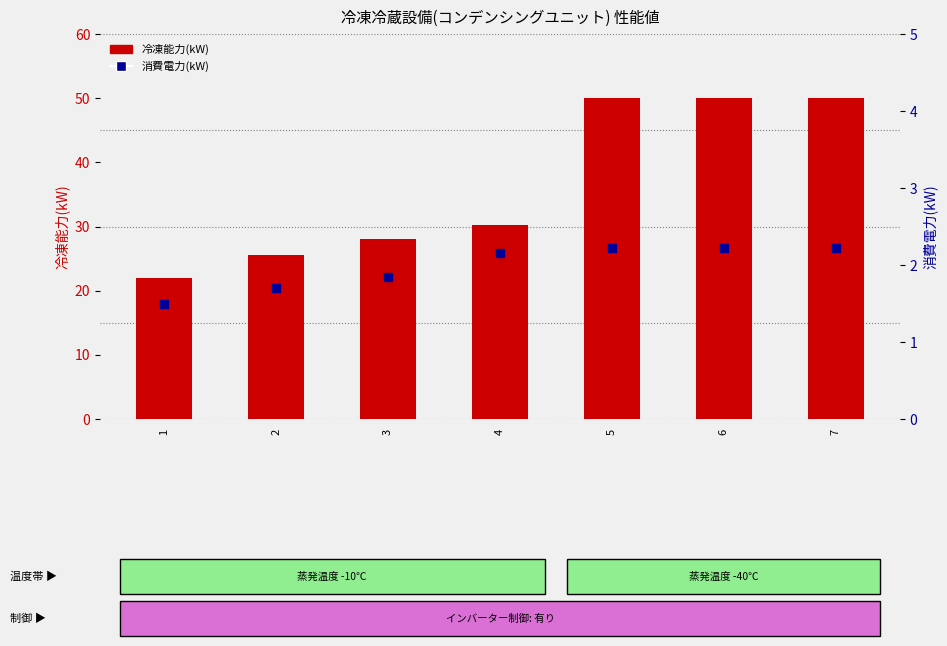

Which series contains the highest Y value?

冷凍能力(kW)